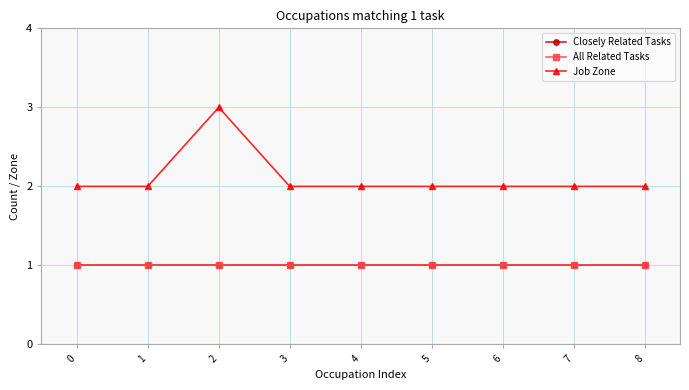

At which category is the sum across all series the highest?

2